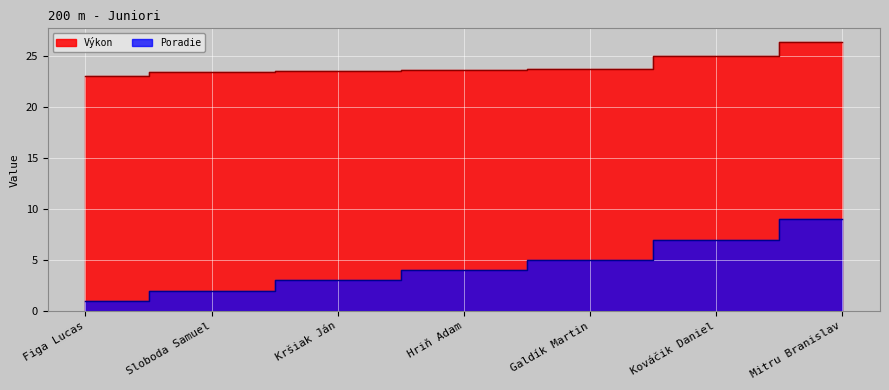

Where is Poradie nearest to the value 5?

Galdík Martin